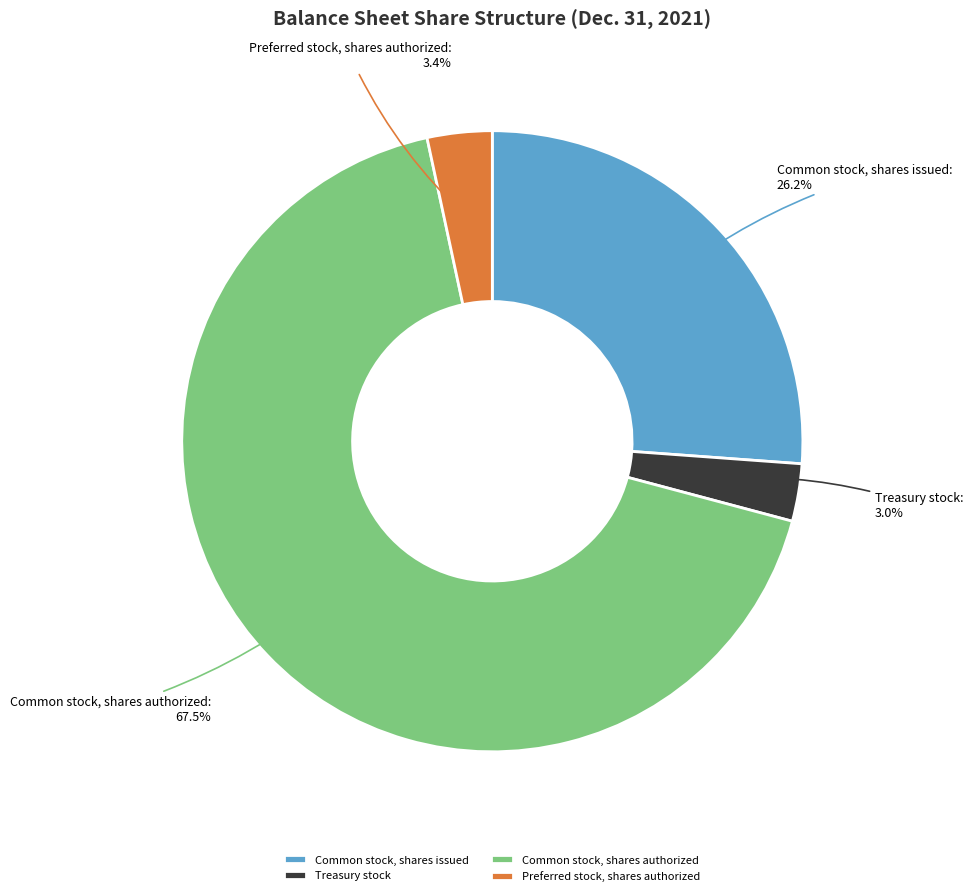

Is it true that Common stock, shares authorized is 76% of the pie?

False